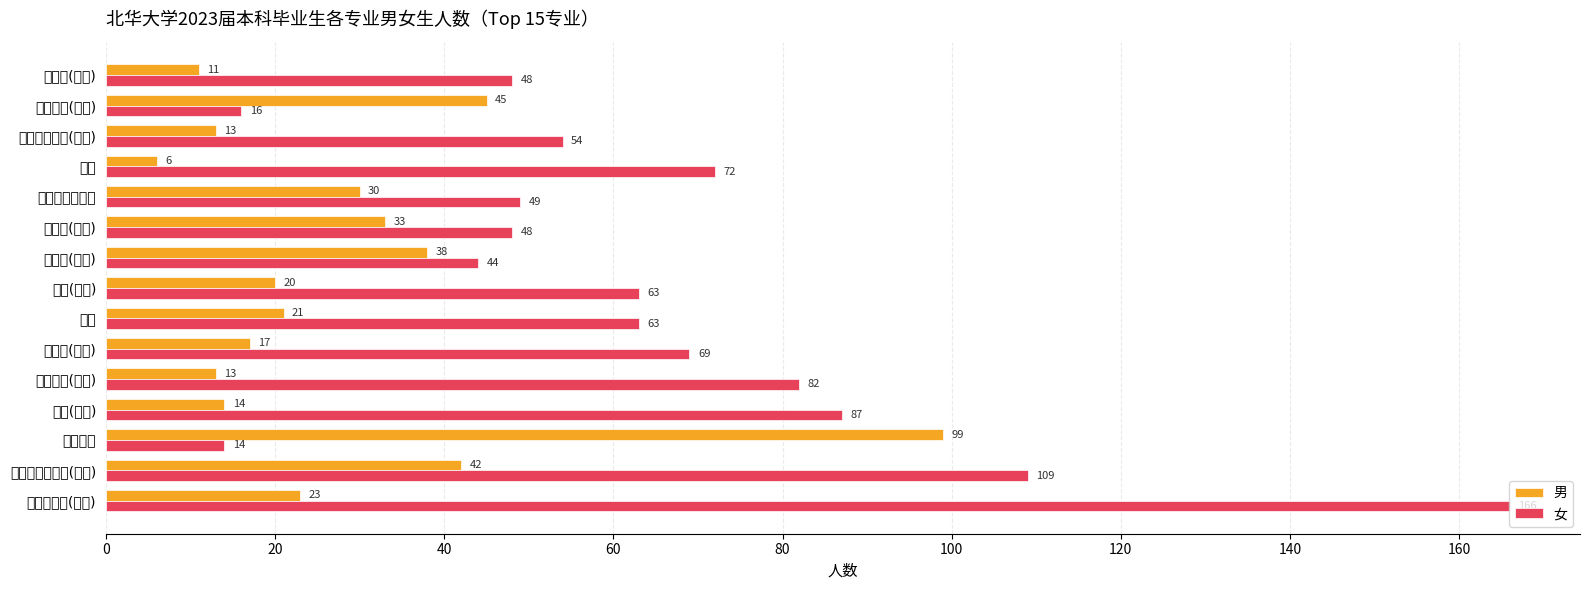

What is the sum of all 男 values?

425